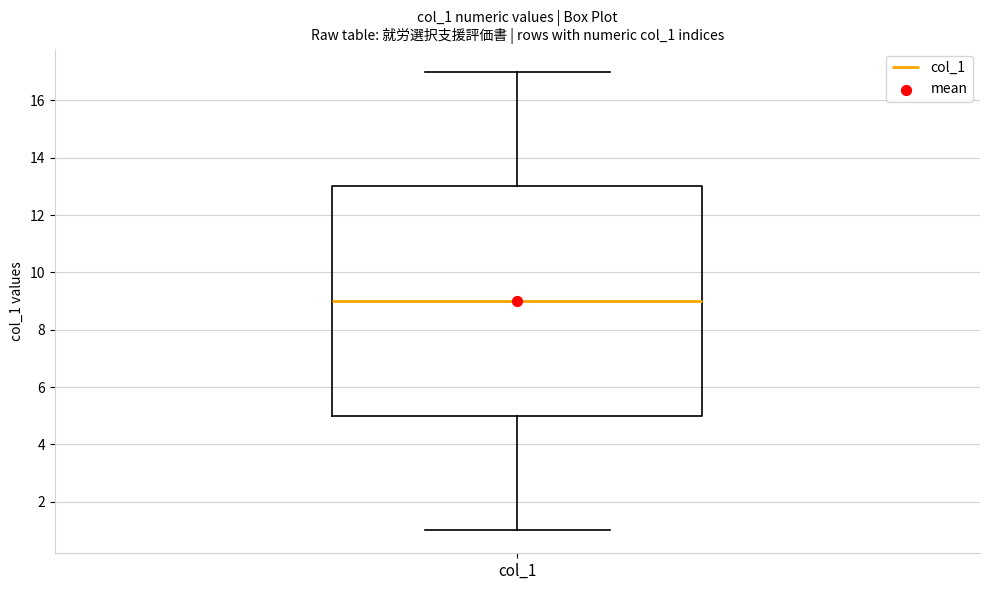

Read this box plot against the y-axis: the position of the median line, the range covered by the box, and the ends of both whiskers. The values are not printed on the chart, so give them approximately, as read against the axis.

median 9, box 5 to 13, whiskers 1 to 17